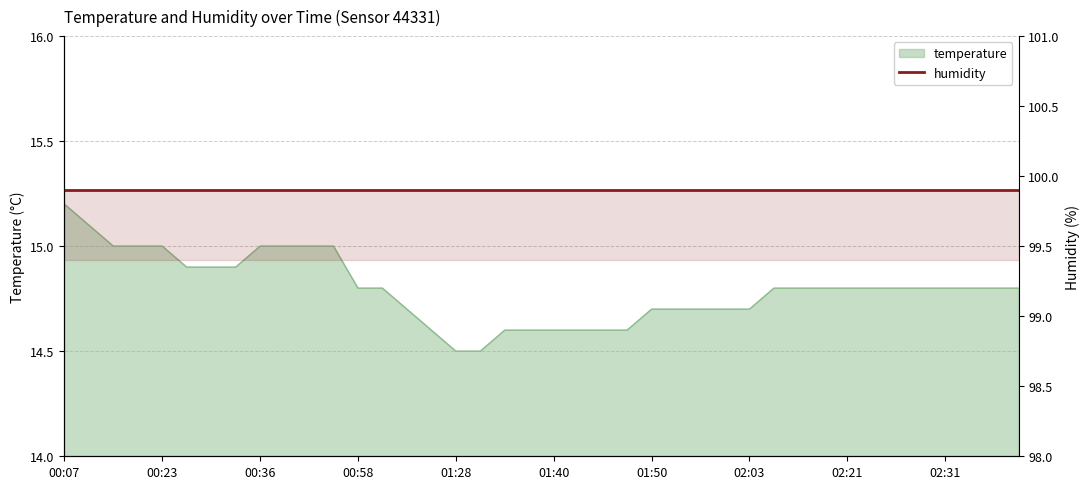

True or false: the data shows 14.7 at 01:55.

True